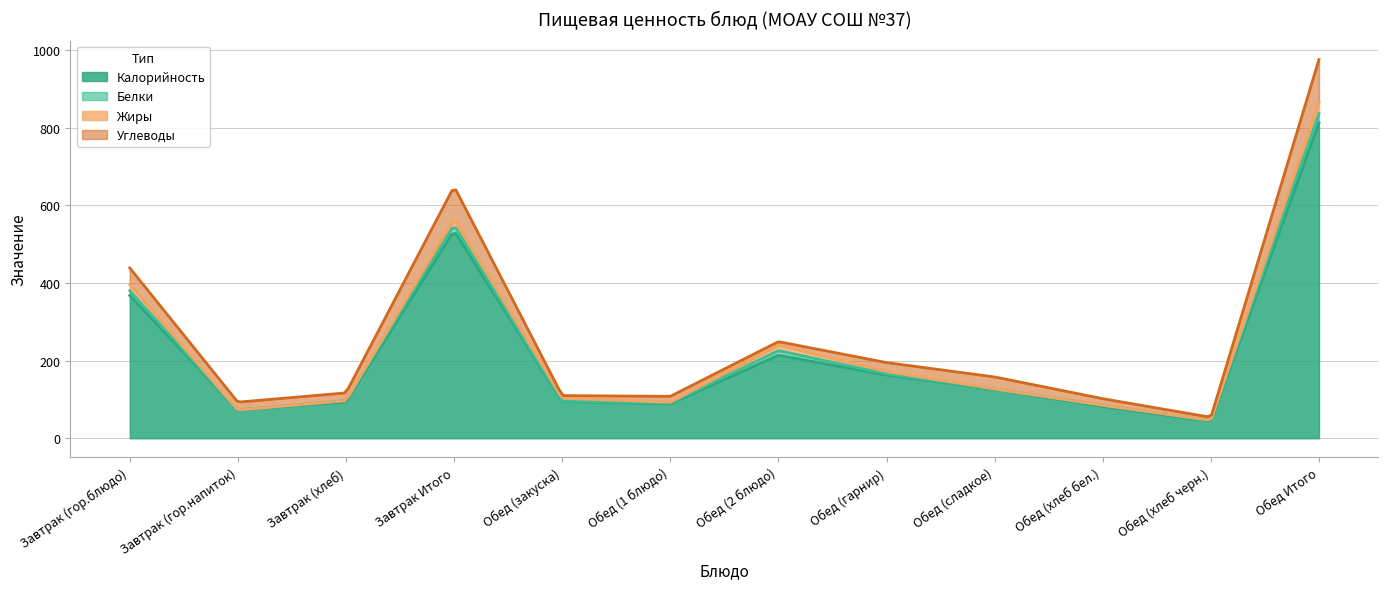

What are all the series names shown in the legend?

Калорийность, Белки, Жиры, Углеводы